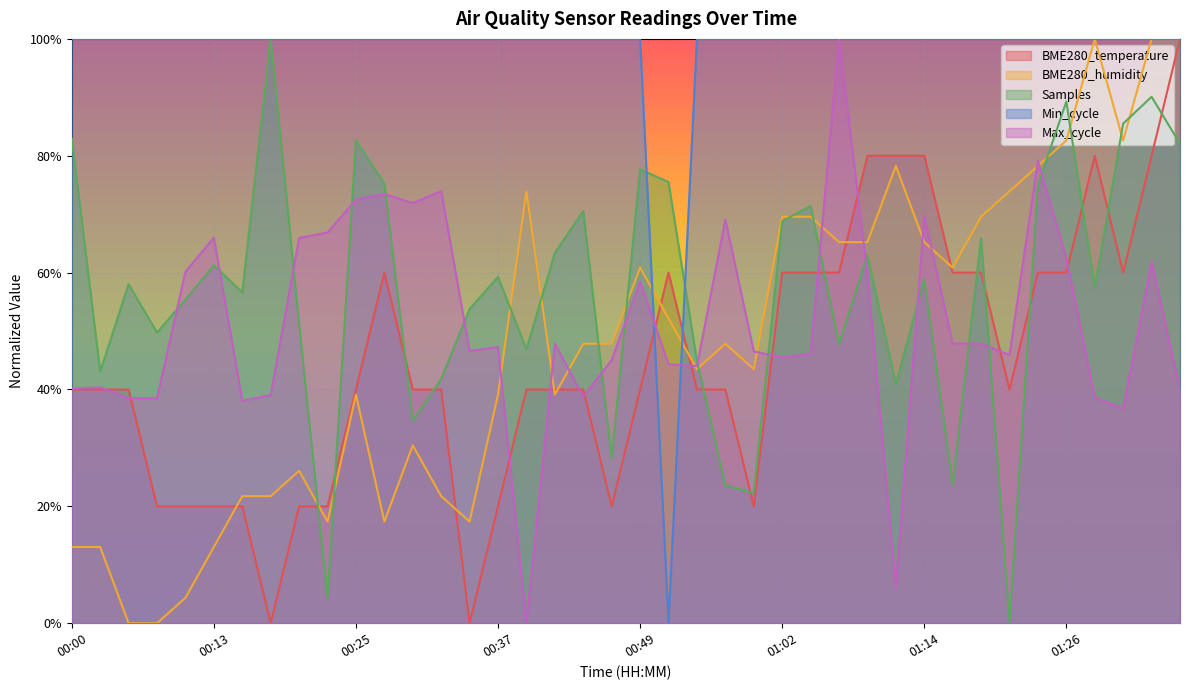

Which series ends up on top after the final intersection of Max_cycle and Min_cycle?

Min_cycle